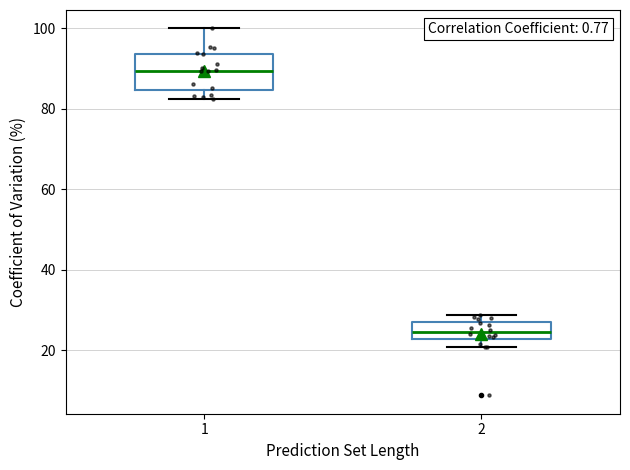

Reading left to right, read every box against the y-axis: the position of its median line, the range the box covers, and the ends of its whiskers. The values are not printed on the chart, so give them approximately, as read against the axis.

1: median 90, box 84 to 94, whiskers 82 to 100
2: median 24, box 22 to 26, whiskers 20 to 28